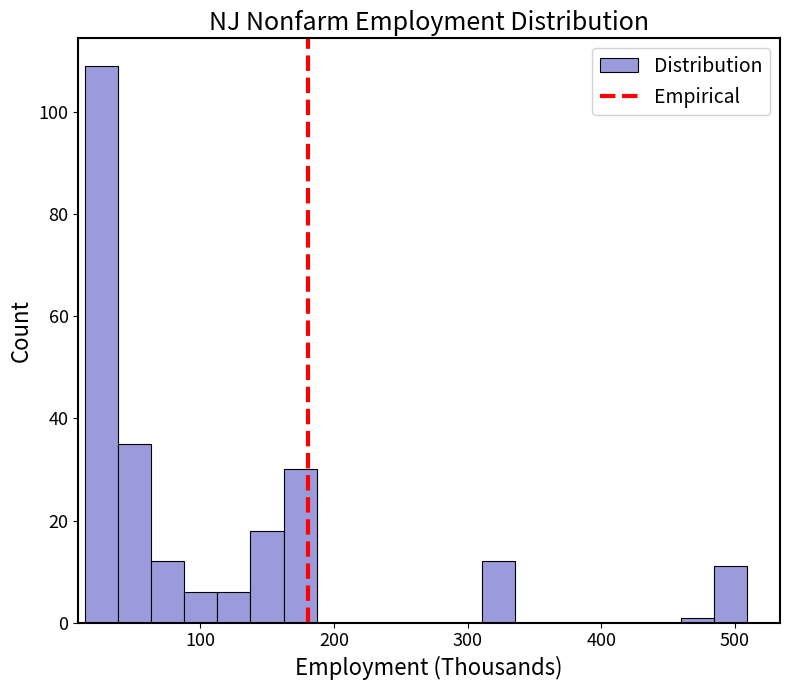

Around what value on the x-axis is the tallest bar? Give the approximate position of its centre, as read against the axis.

30